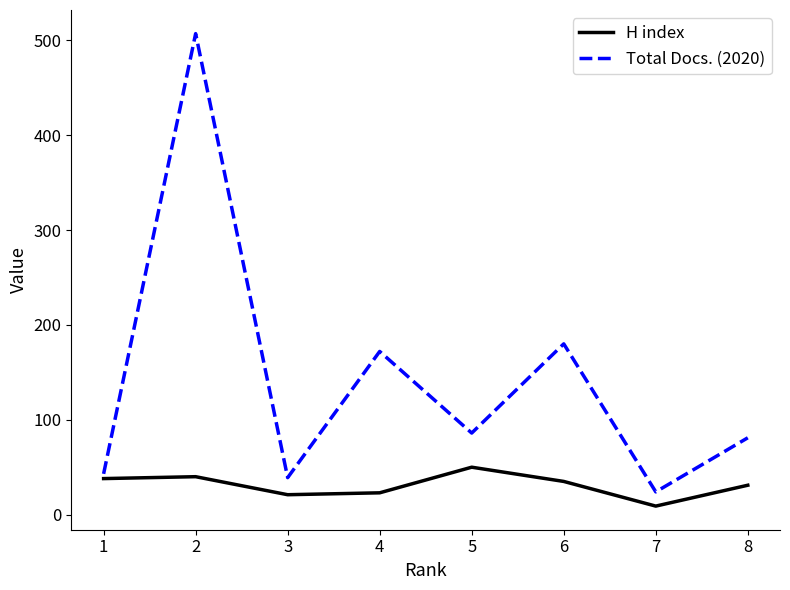

Rank the series by their maximum value, from highest to lowest.

Total Docs. (2020), H index